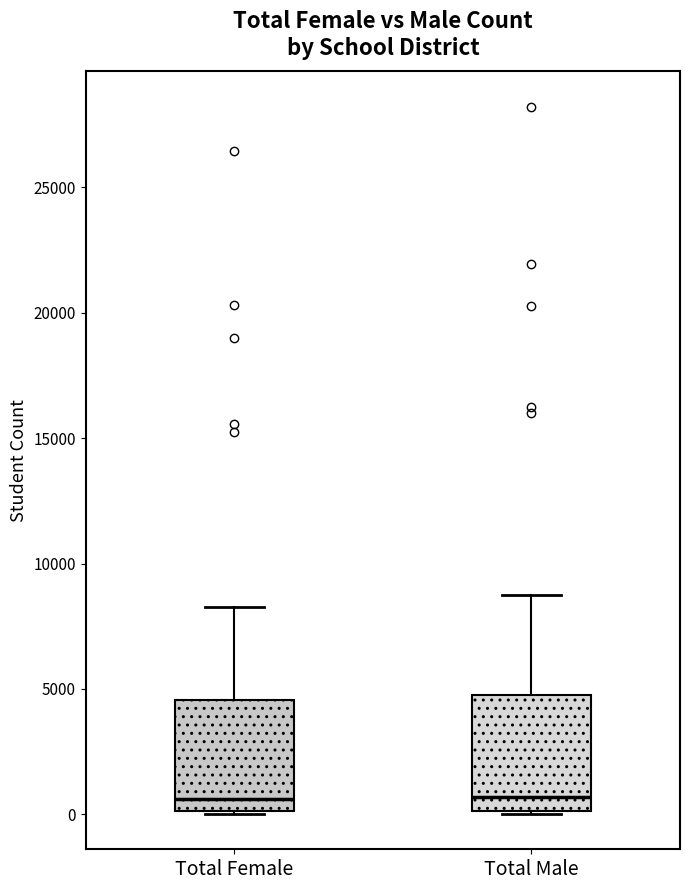

Reading left to right, read every box against the y-axis: the position of its median line, the range the box covers, and the ends of its whiskers. The values are not printed on the chart, so give them approximately, as read against the axis.

Total Female: median 500, box 0 to 4500, whiskers 0 to 8500
Total Male: median 500, box 0 to 5000, whiskers 0 to 9000